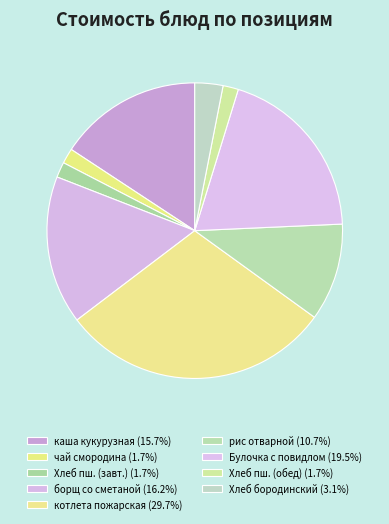

Which slice is the smallest?

чай смородина вишня с сахаром